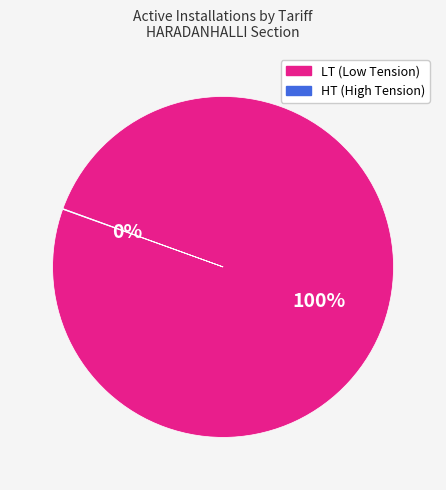

To the nearest percent, what is the difference between the largest and smallest slice percentages?

100%